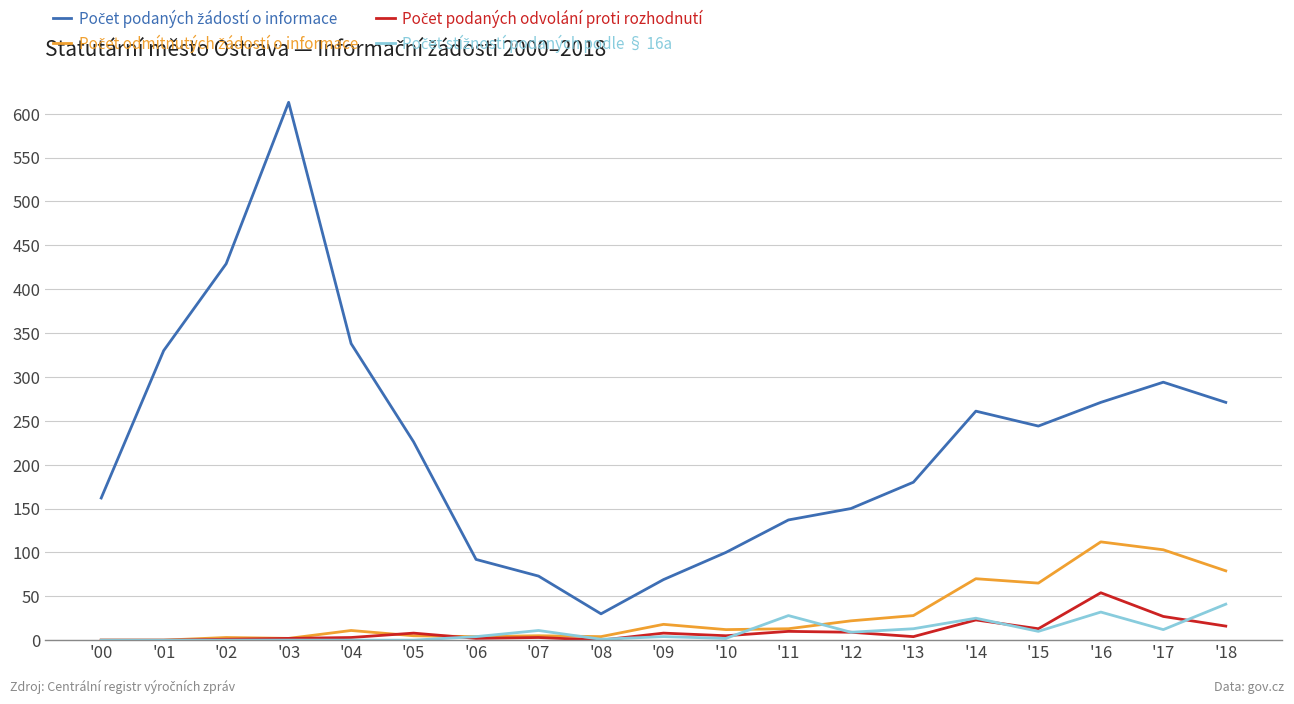

At which category is the sum across all series the highest?

'03